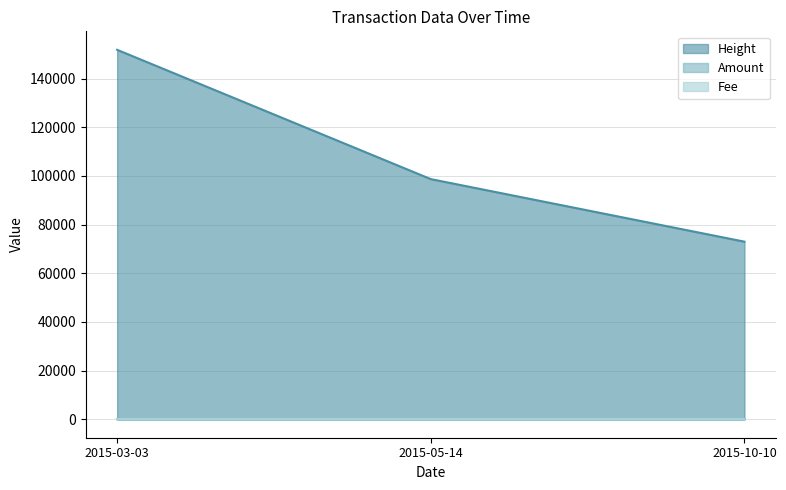

Rank the categories by Height value from lowest to highest.

2015-10-10, 2015-05-14, 2015-03-03